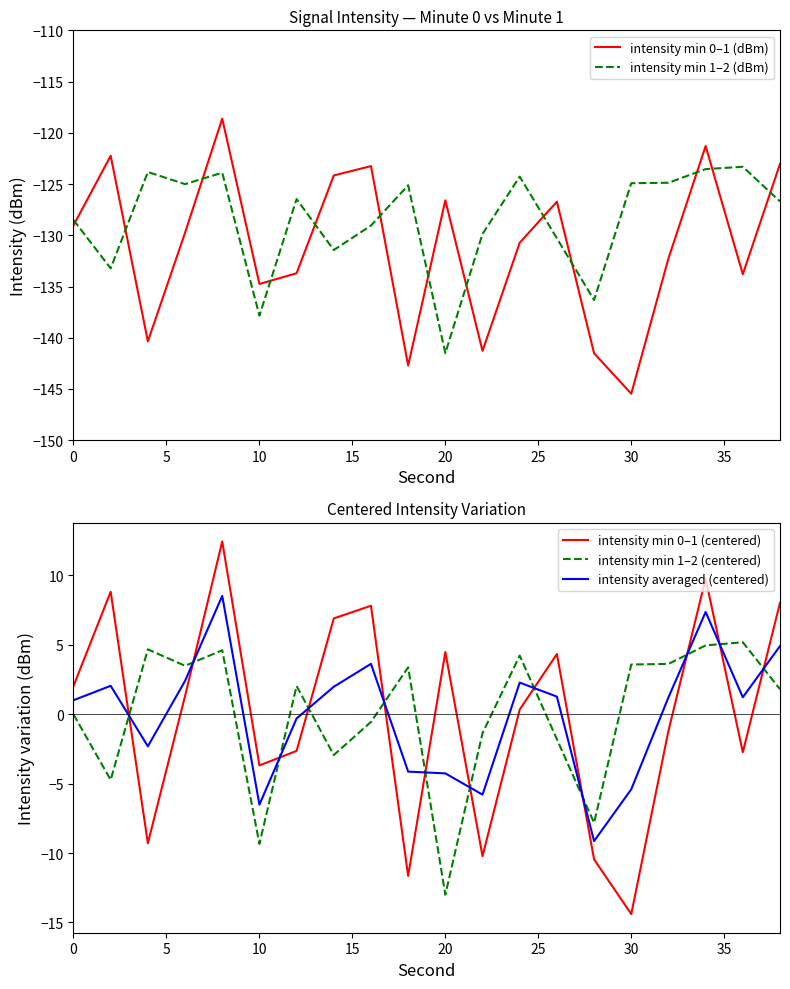

After their last crossing, which series has the higher values: intensity min 1–2 (centered) or intensity averaged (centered)?

intensity averaged (centered)